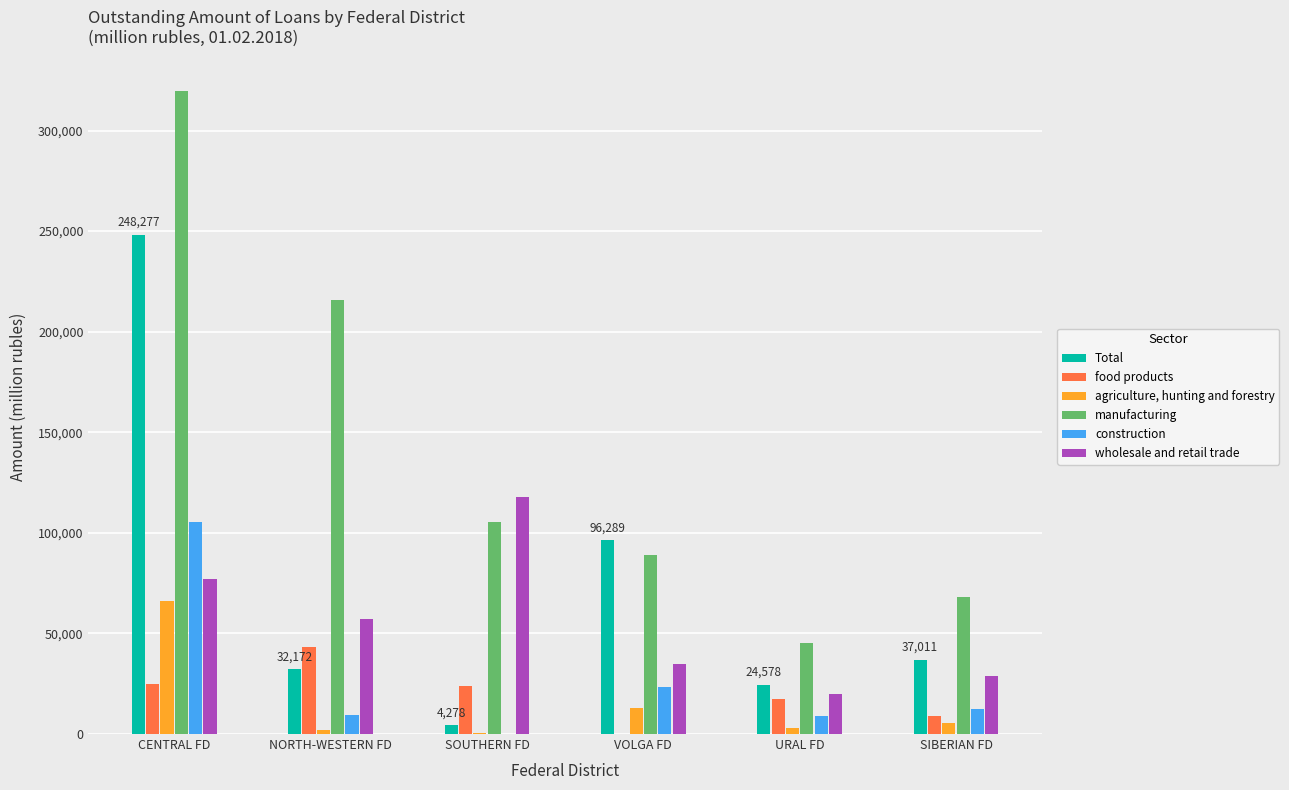

Which series has the widest spread of values?

manufacturing